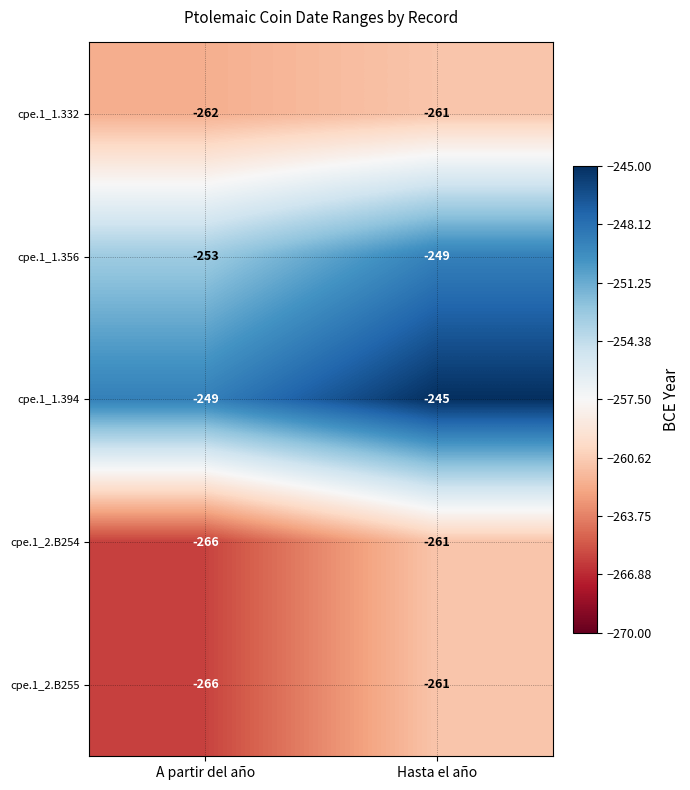

What is the spread (max minus min) of values at Hasta el año?

16